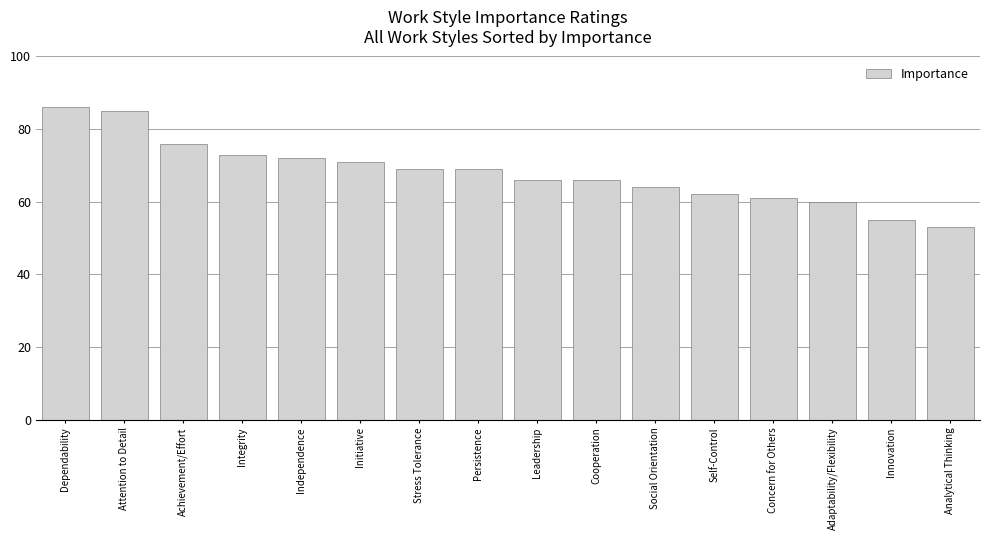

What is the difference between the maximum and minimum values?

33